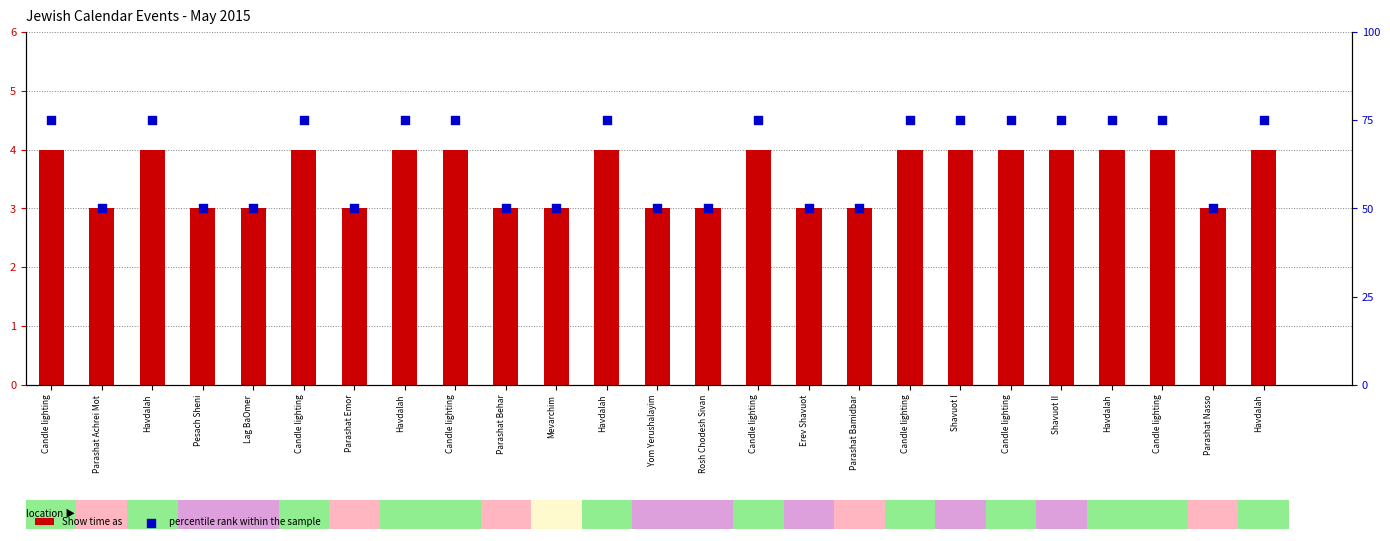

Which series has the largest Y range (max minus min)?

percentile rank within the sample